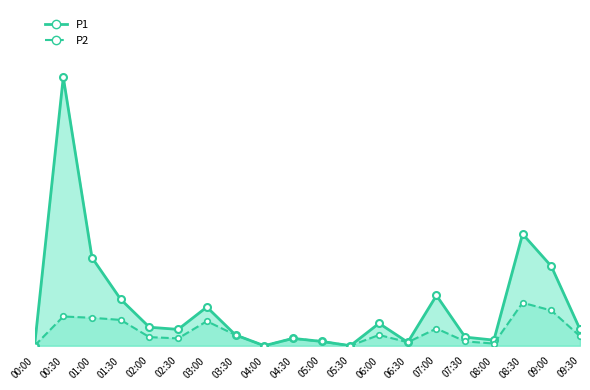

How many lines are shown in the chart?

2